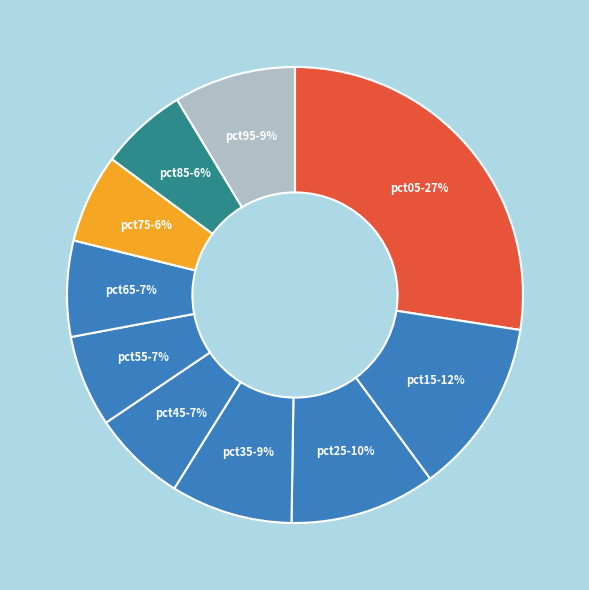

What percentage is the pct15 slice, to the nearest percent?

12%